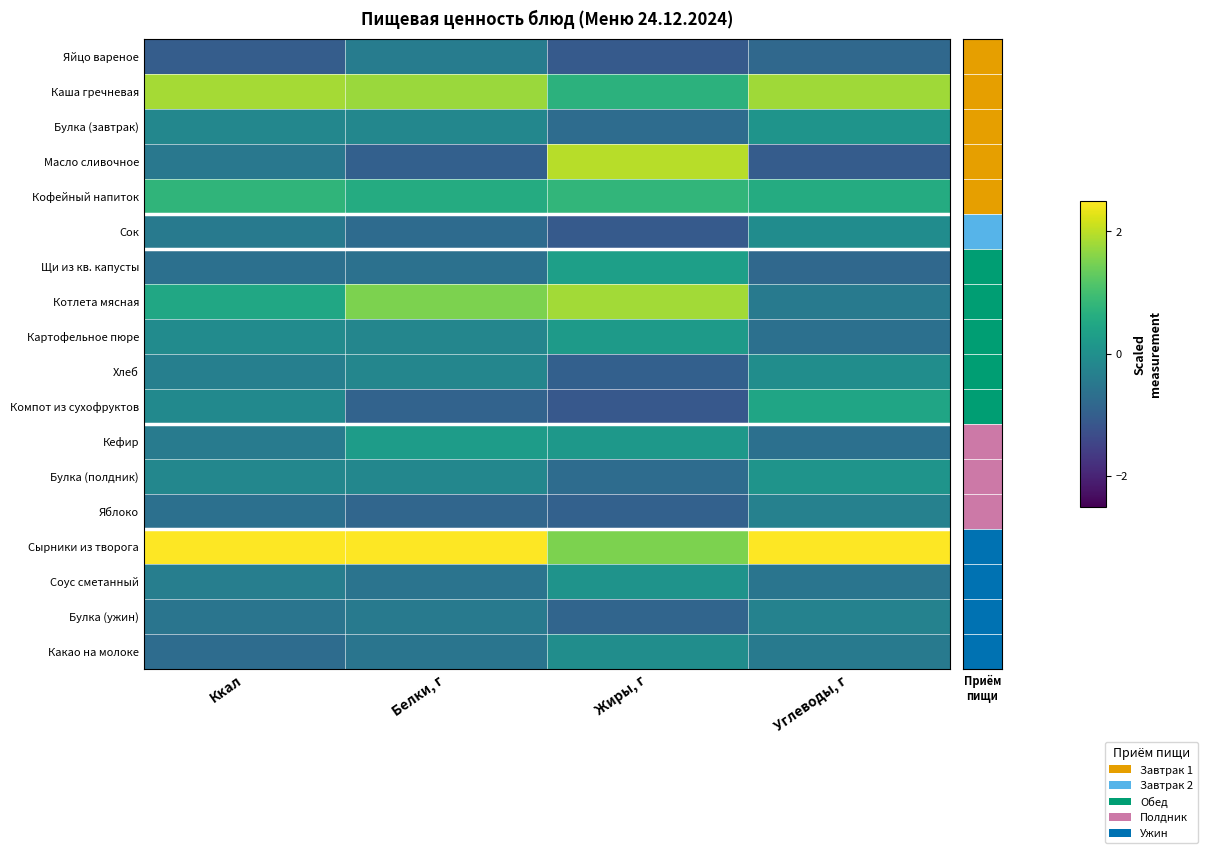

At how many categories does at least one series exceed 0?

4